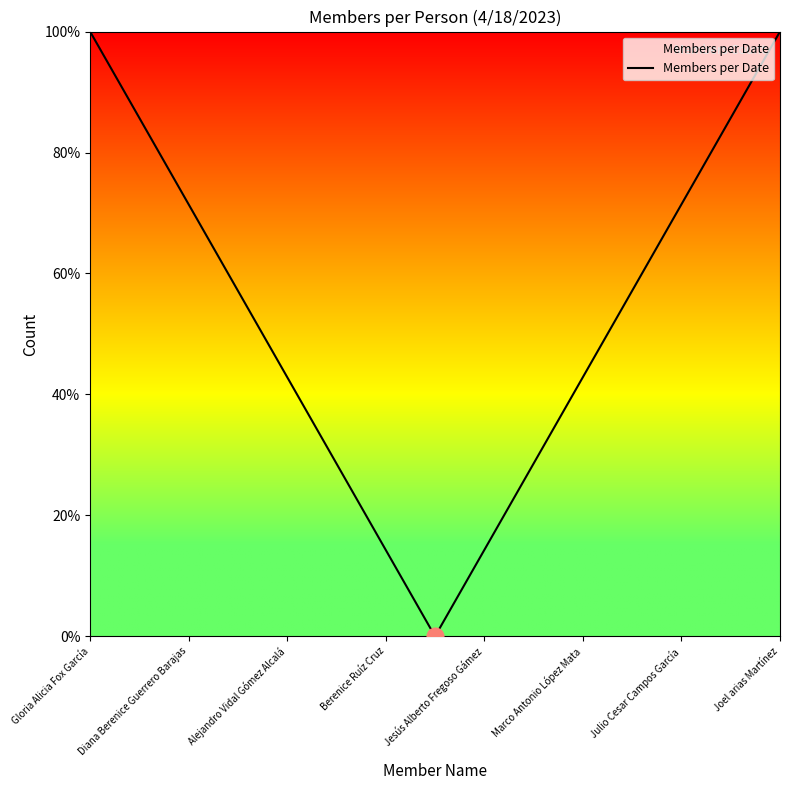

How many lines are shown in the chart?

1